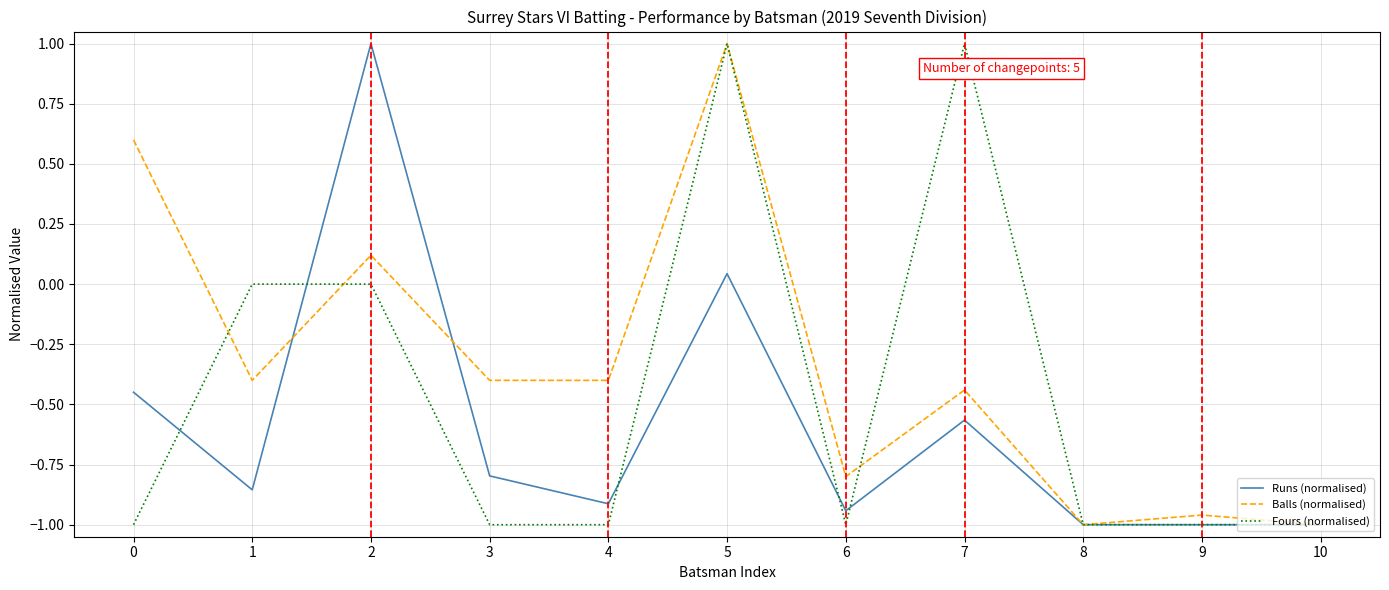

Rank the series at 0 from lowest to highest value.

Fours (normalised), Runs (normalised), Balls (normalised)